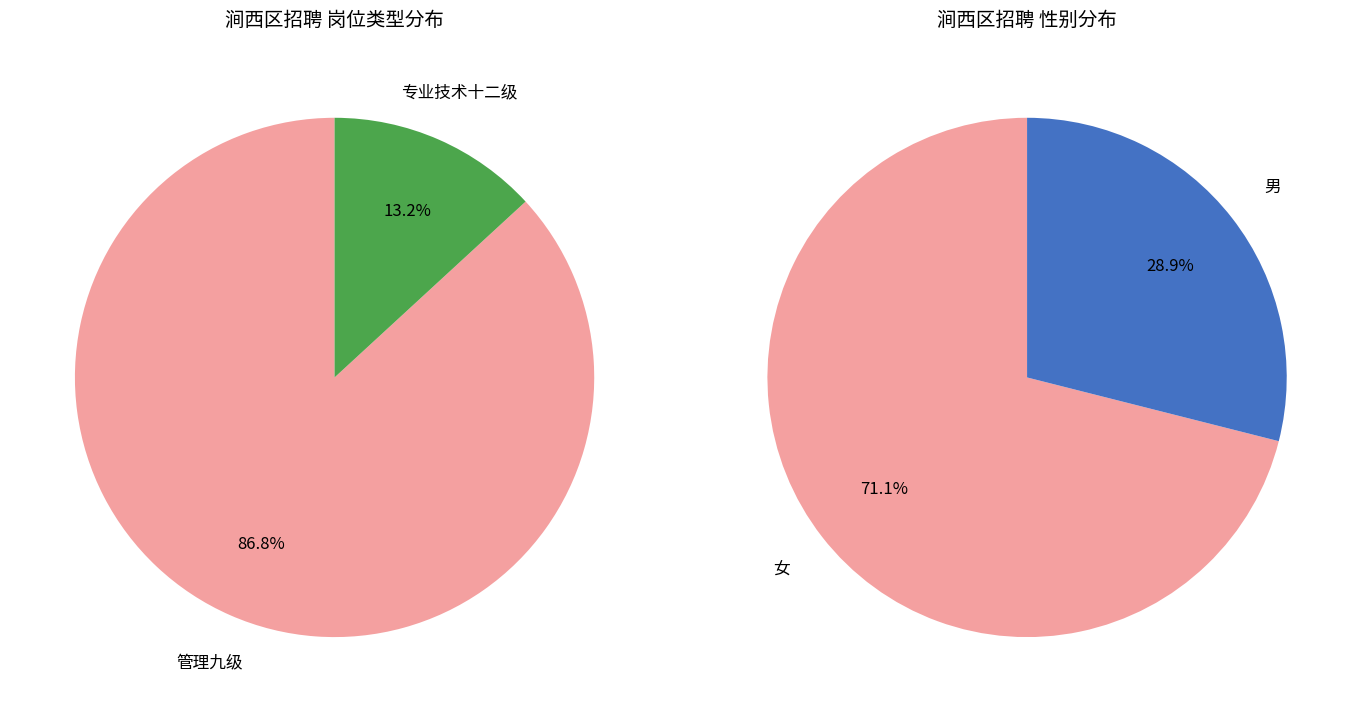

What percentage is NOT represented by 管理九级?

13.2%